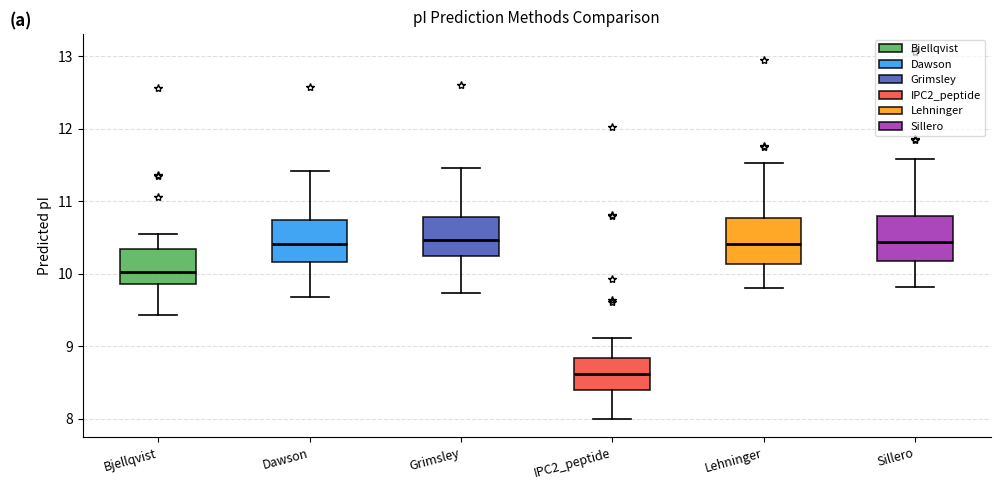

Which box's median line is the lowest?

IPC2_peptide